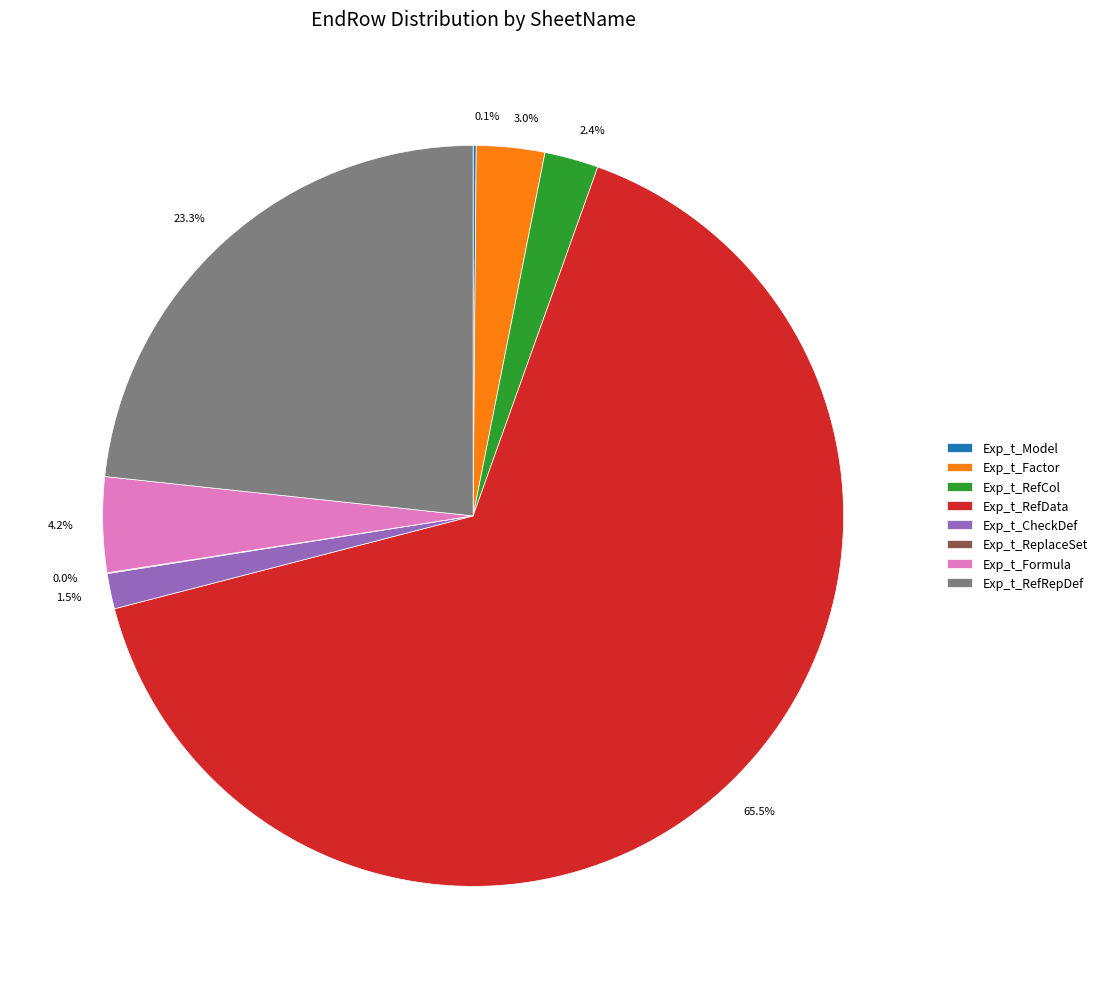

What percentage is NOT represented by 1.5%?

98.5%